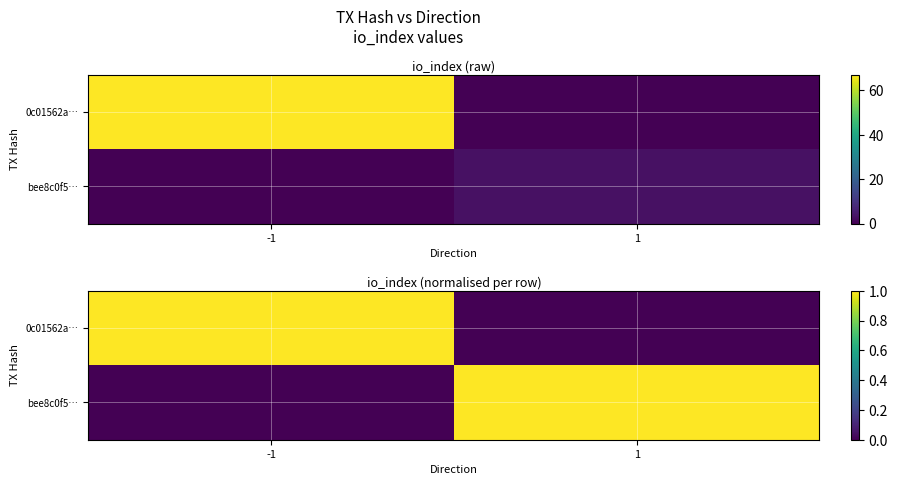

The 0c01562a… series shows 0.7 at -1. True or false?

False